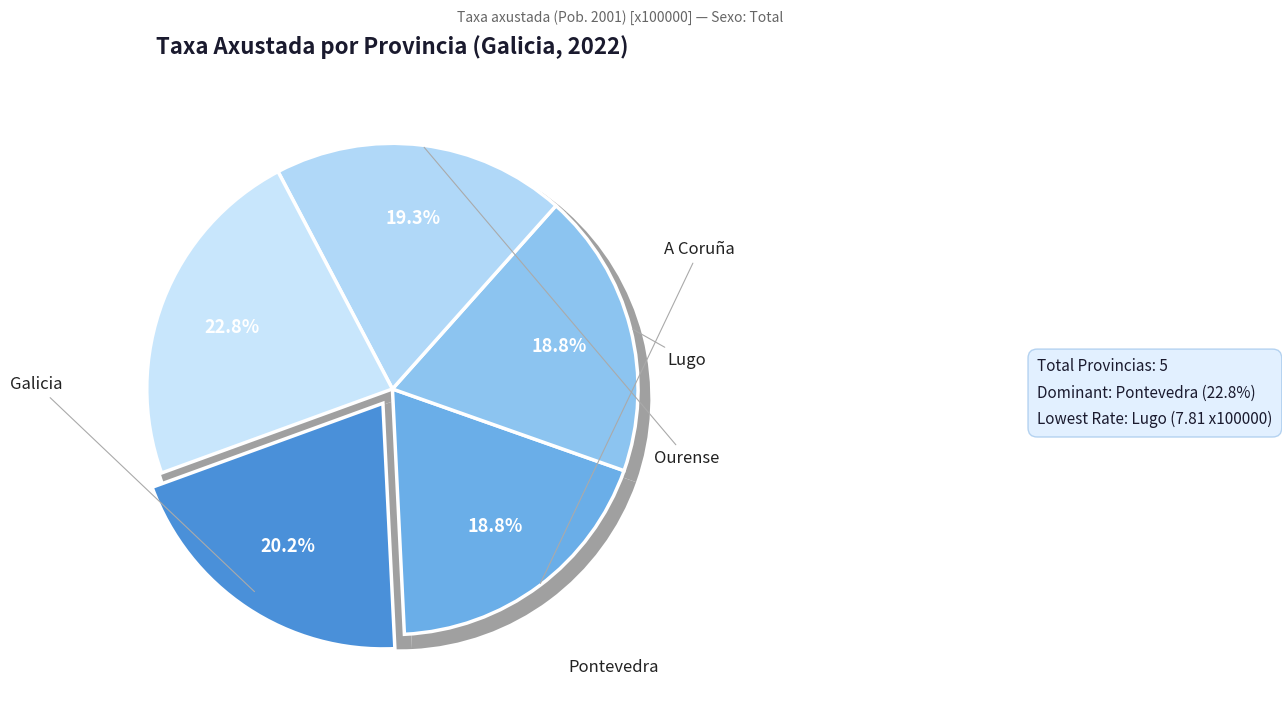

To the nearest percent, what percentage of the pie is Pontevedra?

23%